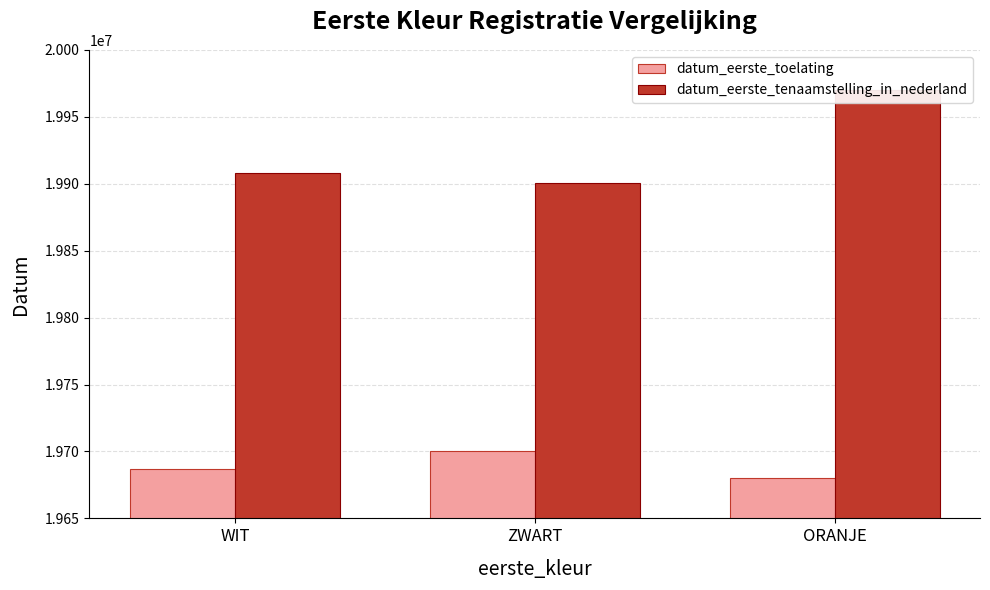

Reading left to right, what are all the values shown in this chart?

datum_eerste_toelating: WIT=19687224.7	ZWART=19700630.0	ORANJE=19680410.0
datum_eerste_tenaamstelling_in_nederland: WIT=19907657.3	ZWART=19900803.0	ORANJE=19970226.0